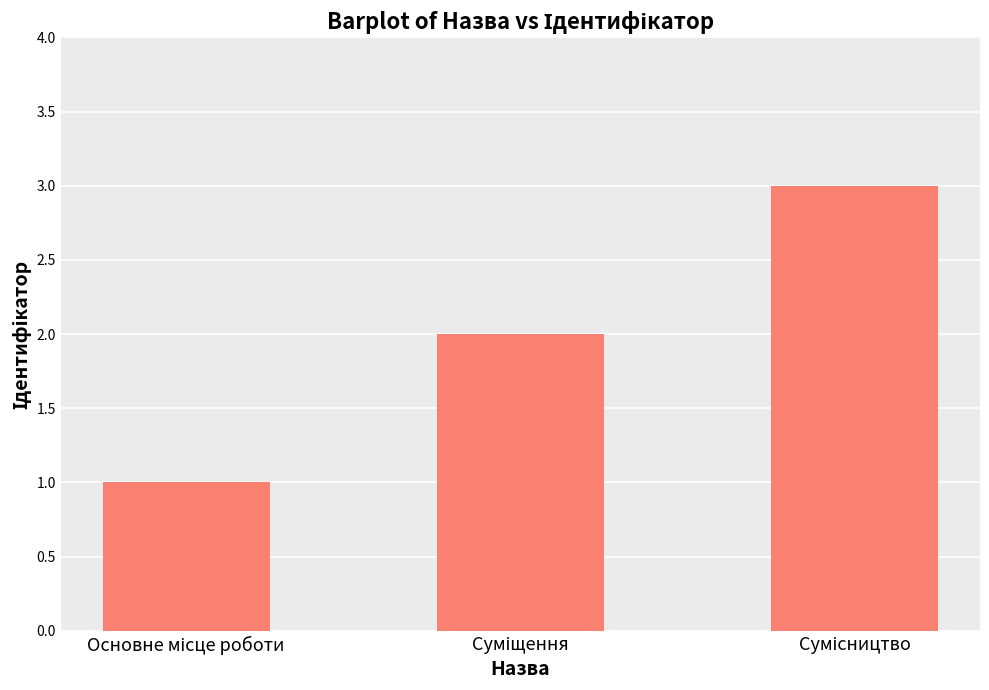

What is the greatest value displayed?

3